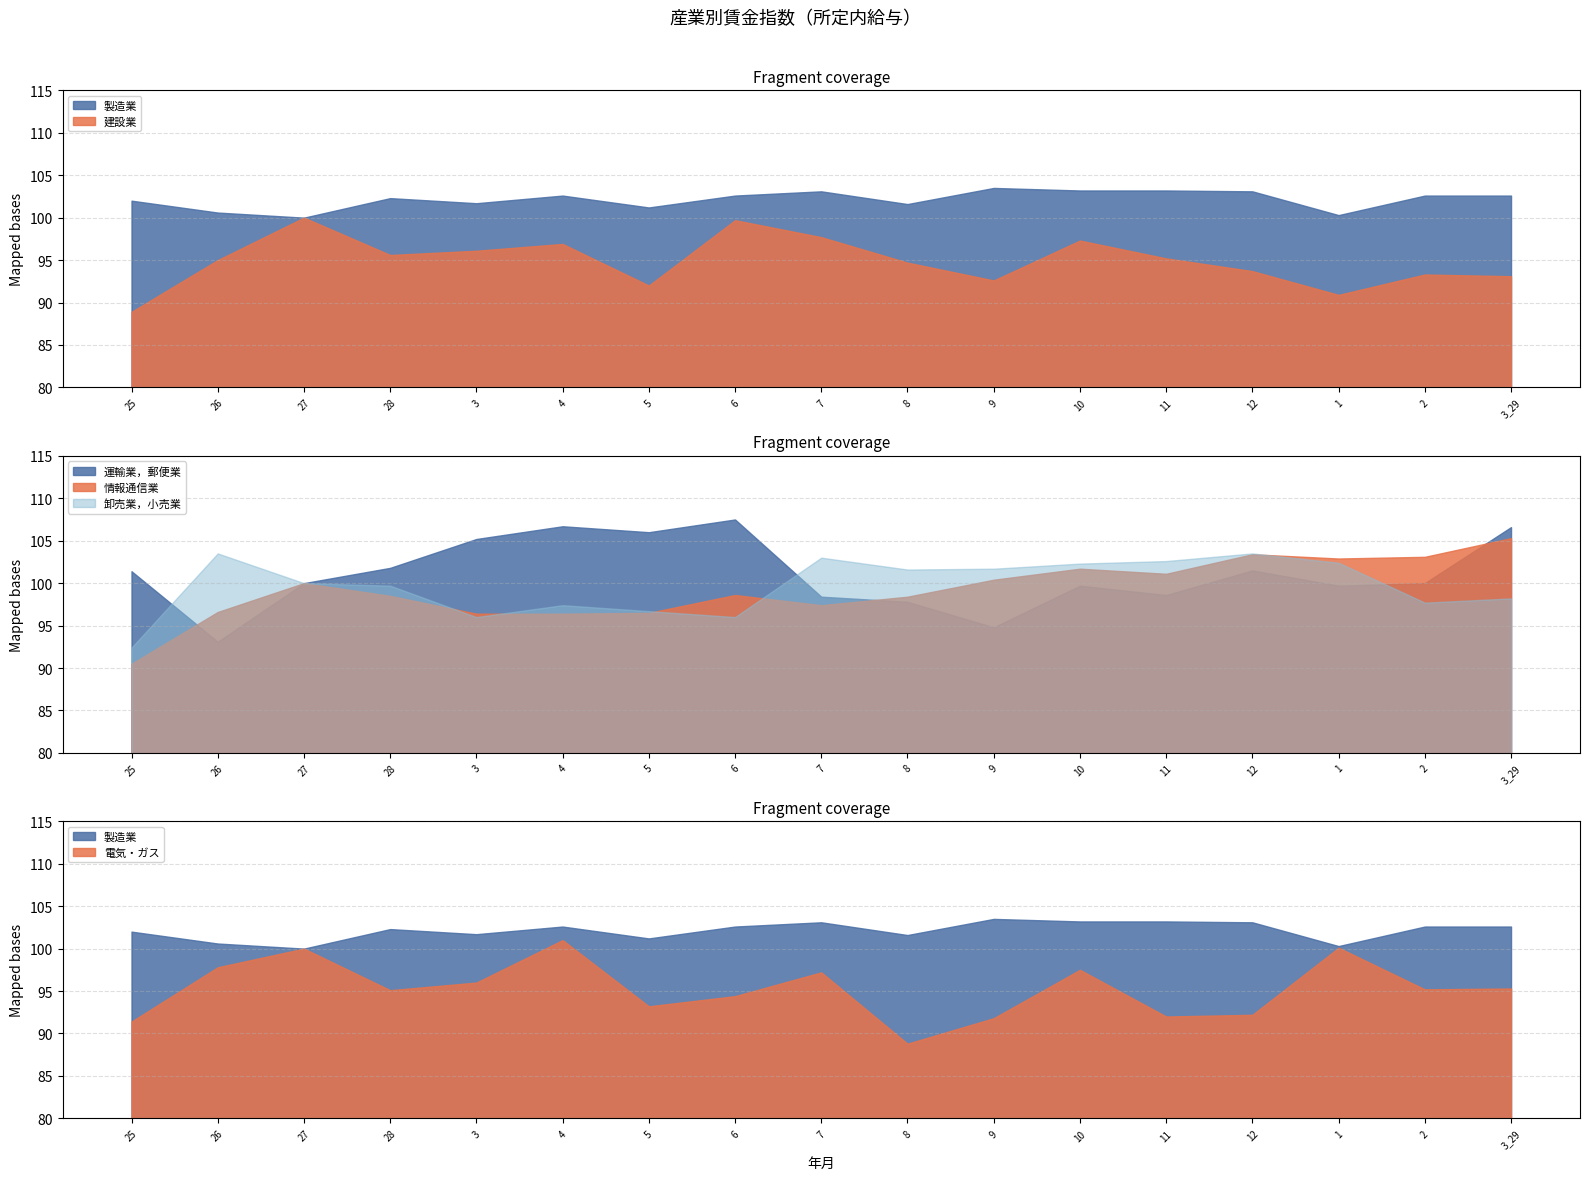

At which label is 卸売業，小売業 closest to 97?

5